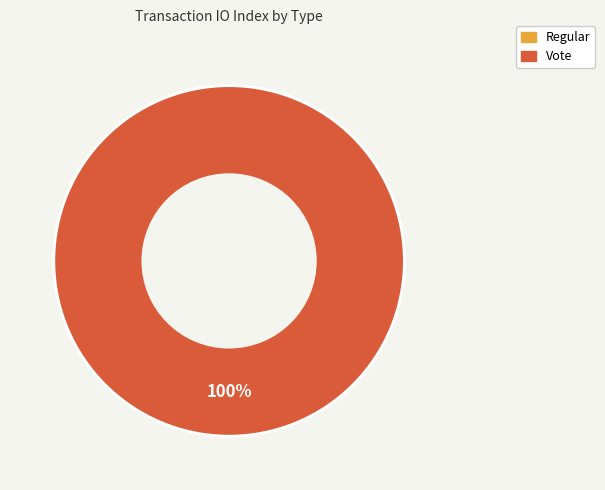

Which category accounts for the majority?

Vote